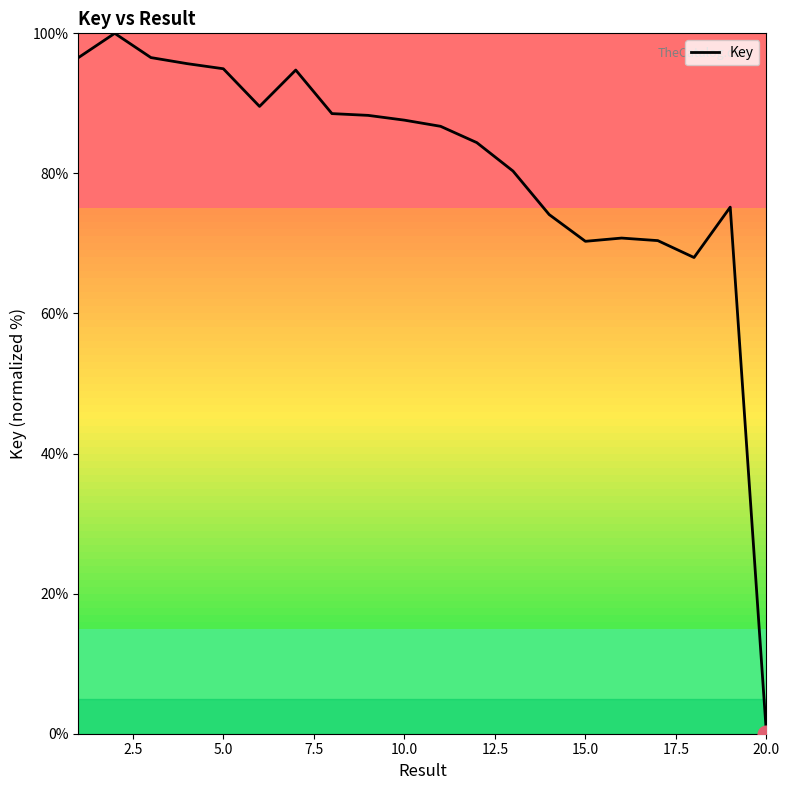

What is the maximum value shown in the chart?

100.0